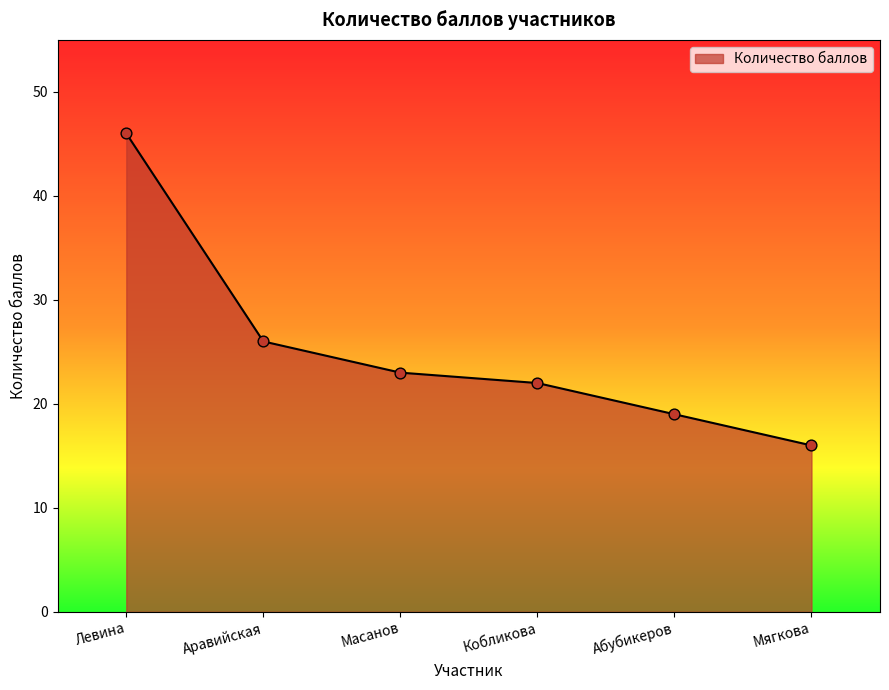

What is the change in value from Левина to Аравийская?

-20